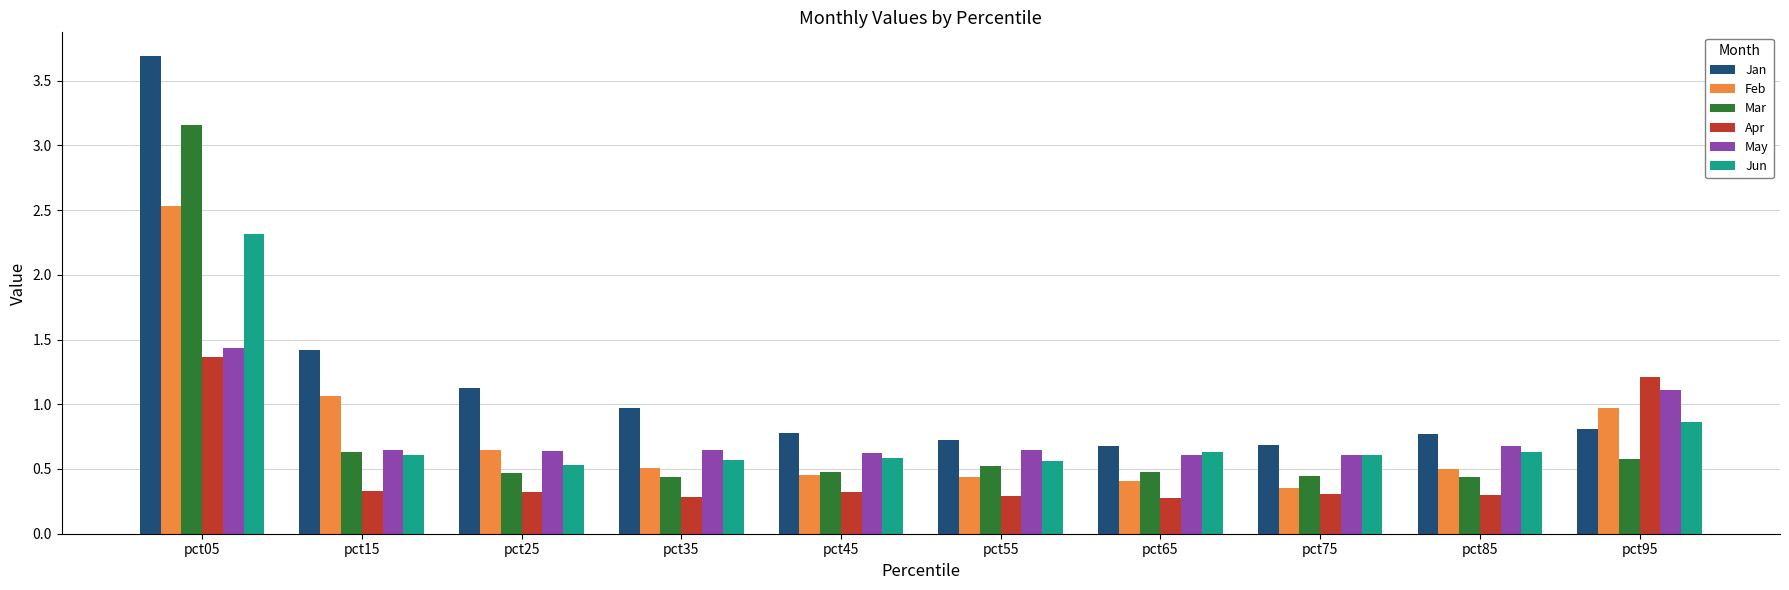

Are the bars horizontal?

No